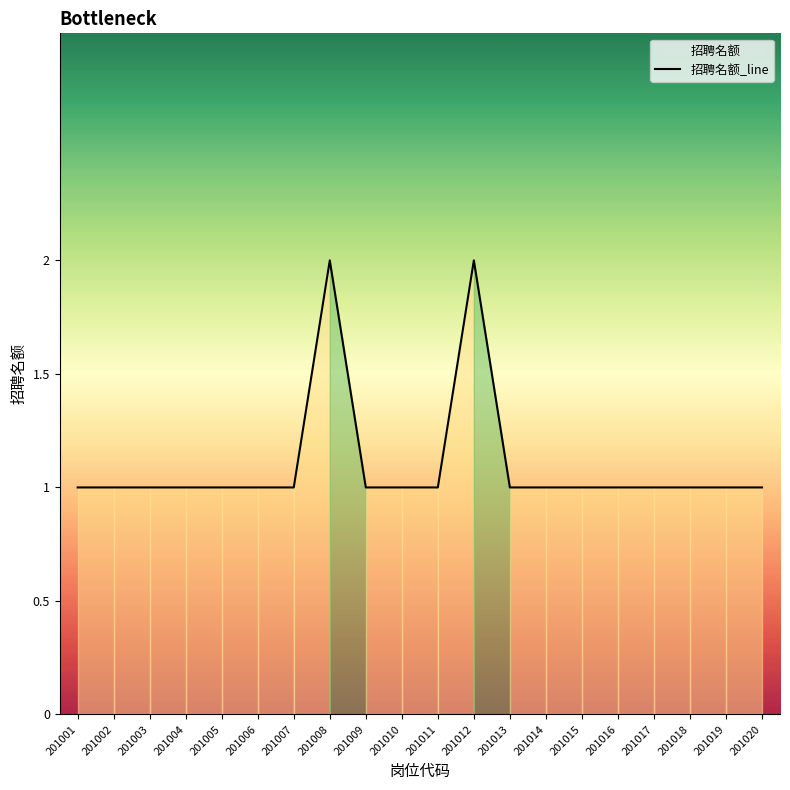

Is it true that the value at 201019 is 1?

True